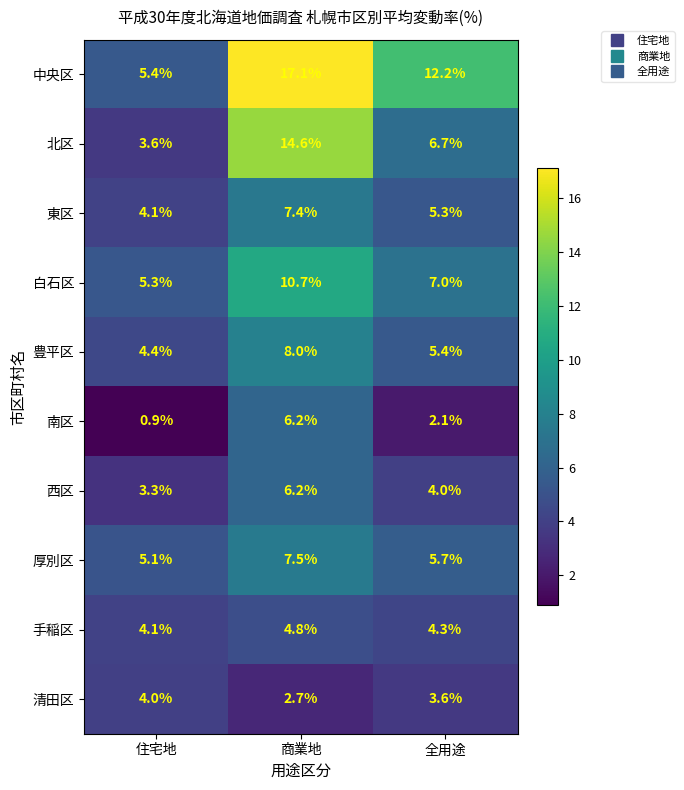

The value of 中央区 at 住宅地 is 5.4. True or false?

True